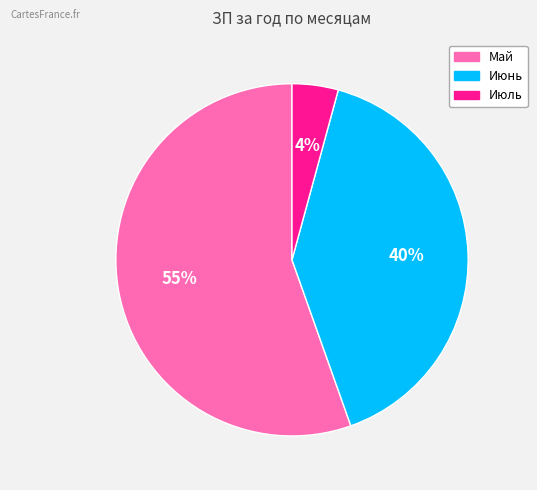

True or false: Июль accounts for 4% of the total.

True